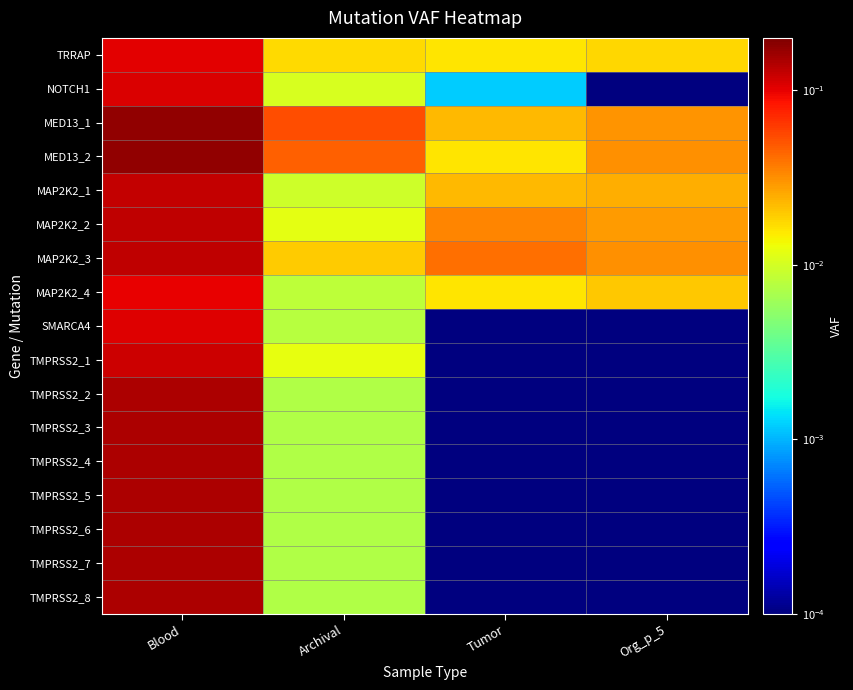

How many categories are shown in the chart?

4